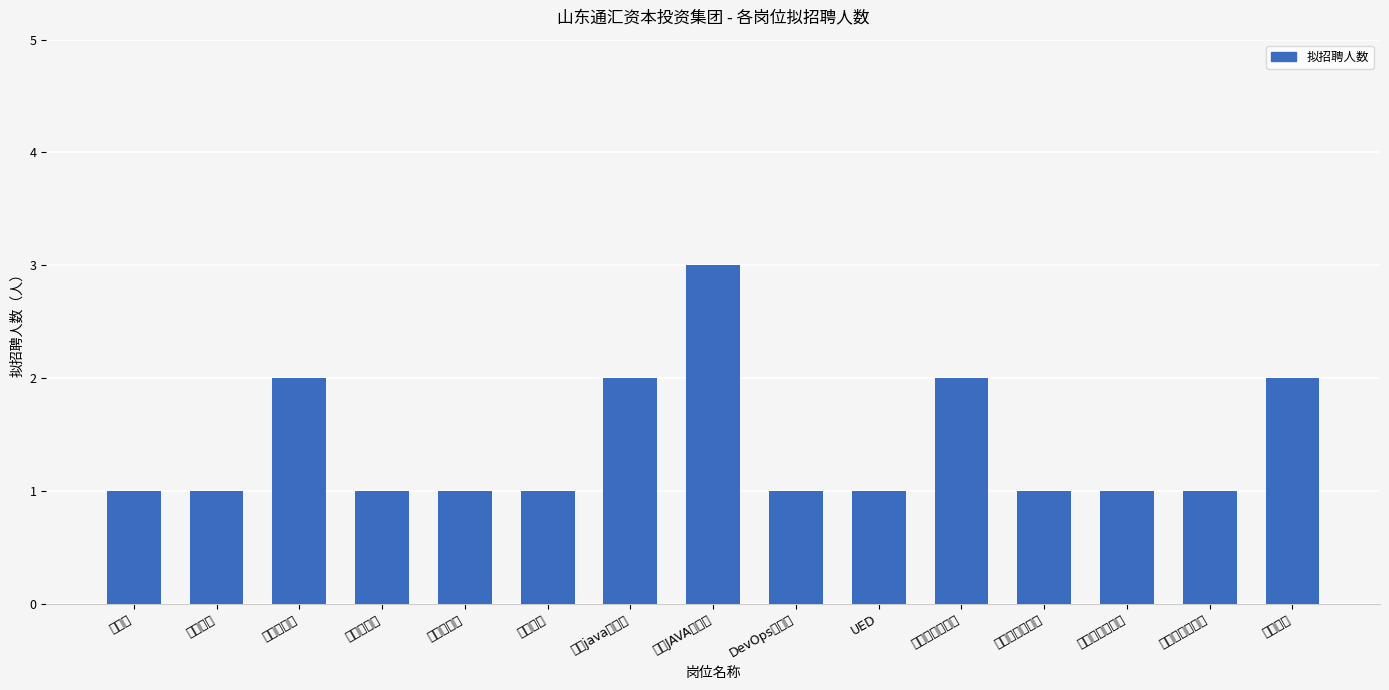

Reading left to right, transcribe all the data shown in this chart.

1	1	2	1	1	1	2	3	1	1	2	1	1	1	2